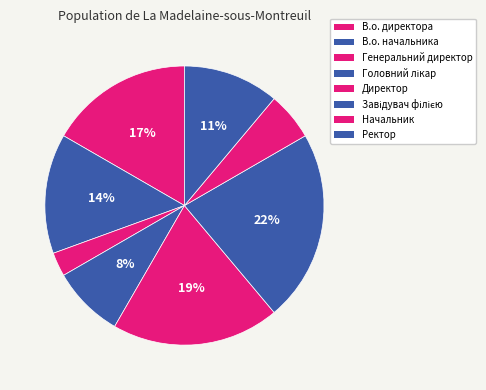

How many segments does this pie chart have?

8